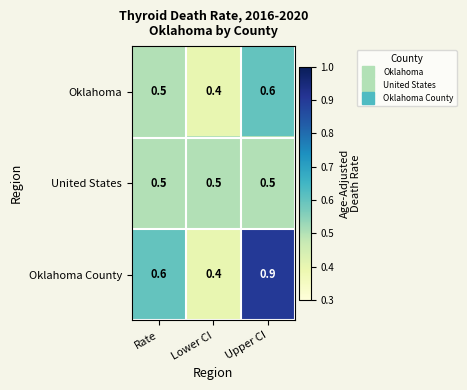

The Oklahoma series shows 0.4 at Lower CI. True or false?

True